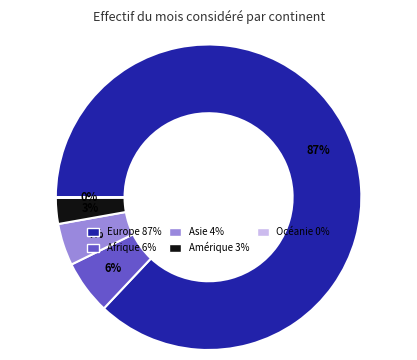

Which category has the biggest portion of the pie?

Europe